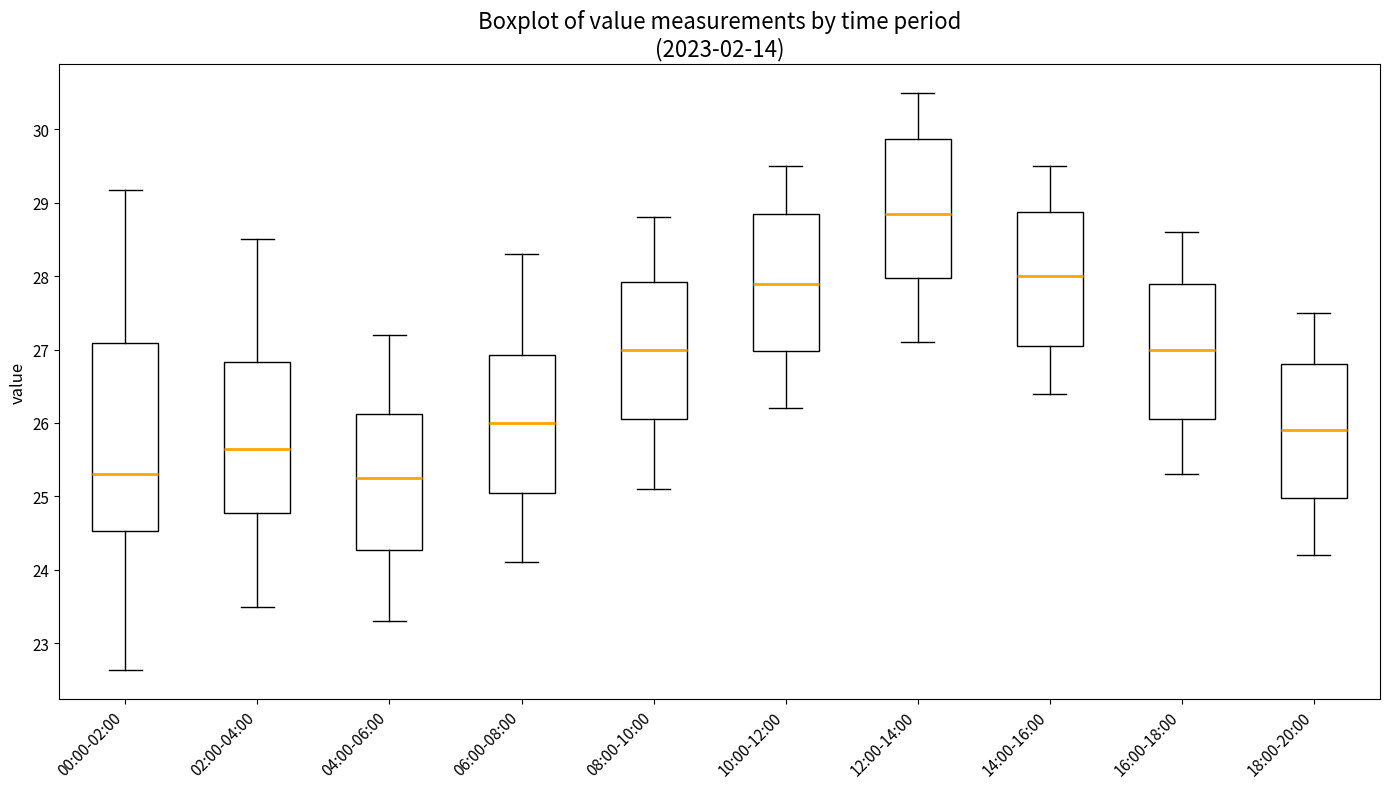

Which box's median line is the highest?

12:00-14:00